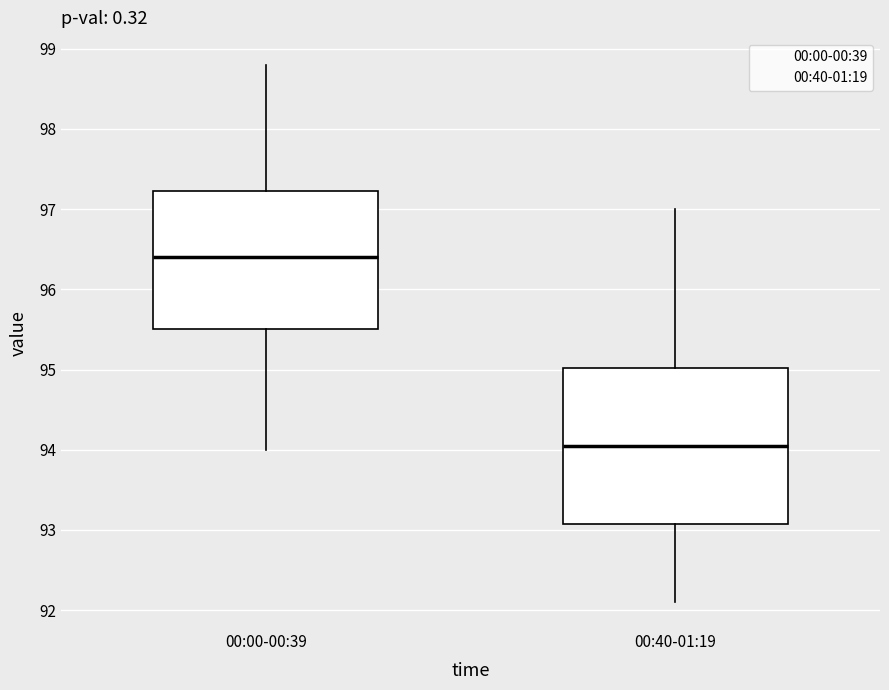

Which box's median line is the lowest?

00:40-01:19